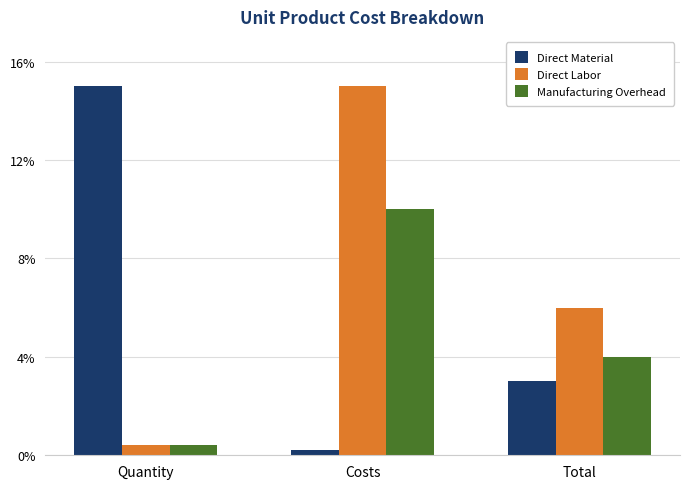

Where is Direct Material nearest to the value 7?

Total